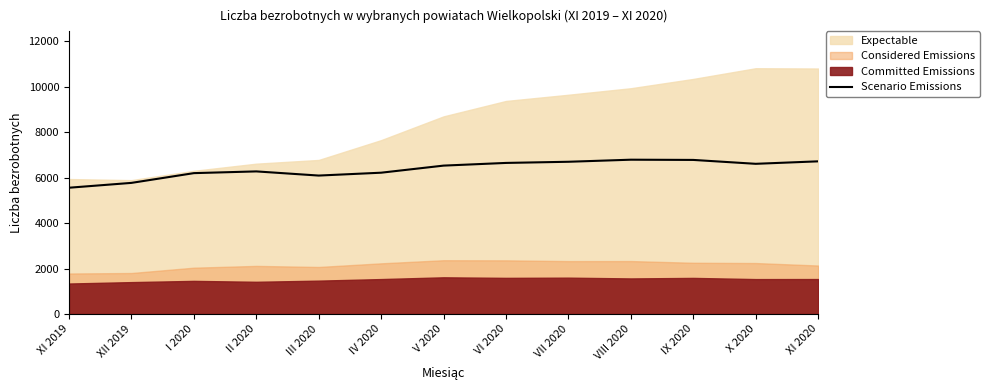

What position from the right is IX 2020?

3